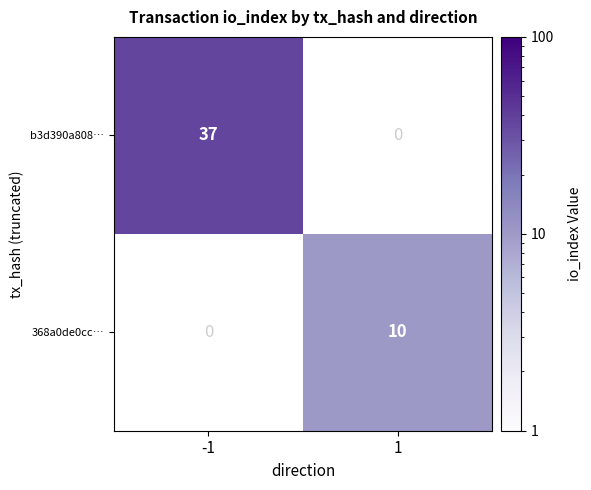

The 368a0de0cc… series shows 16 at 1. True or false?

False